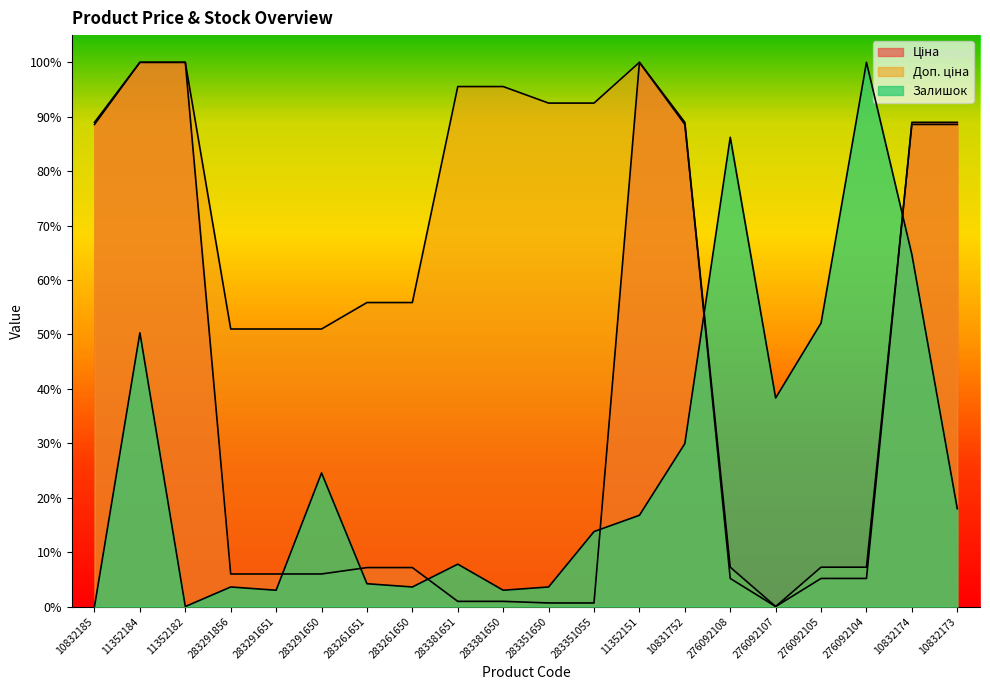

List the labels in order of Залишок value, smallest first.

10832185, 11352182, 283291651, 283381650, 283291856, 283261650, 283351650, 283261651, 283381651, 283351055, 11352151, 10832173, 283291650, 10831752, 276092107, 11352184, 276092105, 10832174, 276092108, 276092104